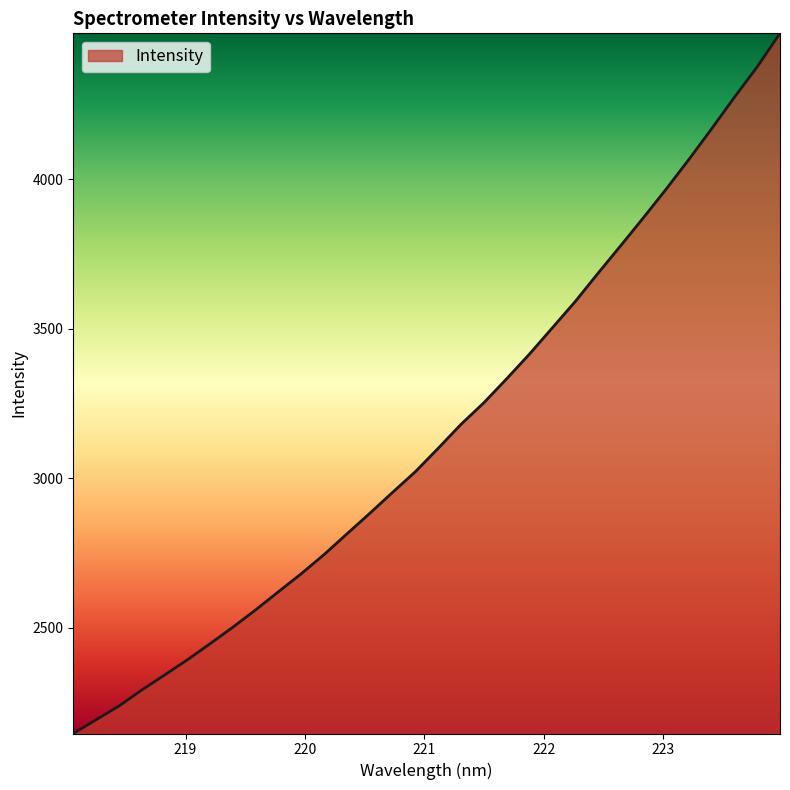

What is the sum of all values?

100889.7